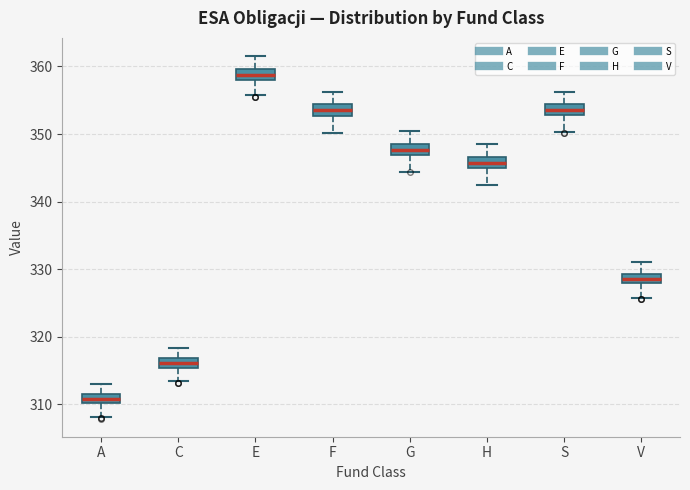

Which box's median line is the highest?

E